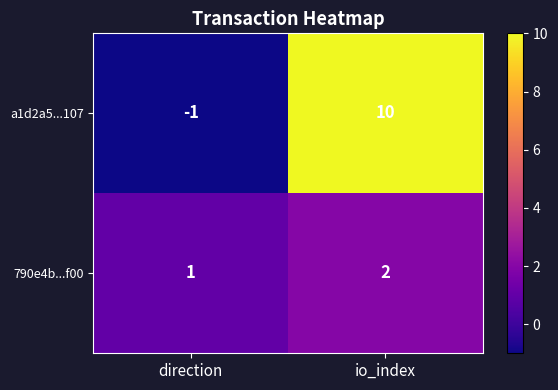

At how many categories does at least one series exceed 8?

1